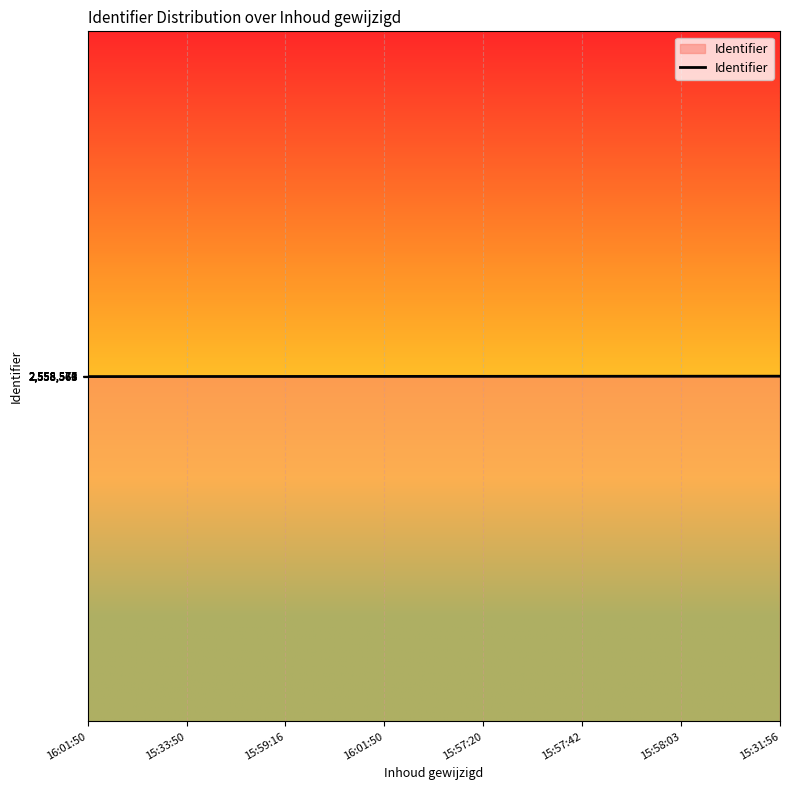

Count the values in the range 2558570 to 2558578.

5